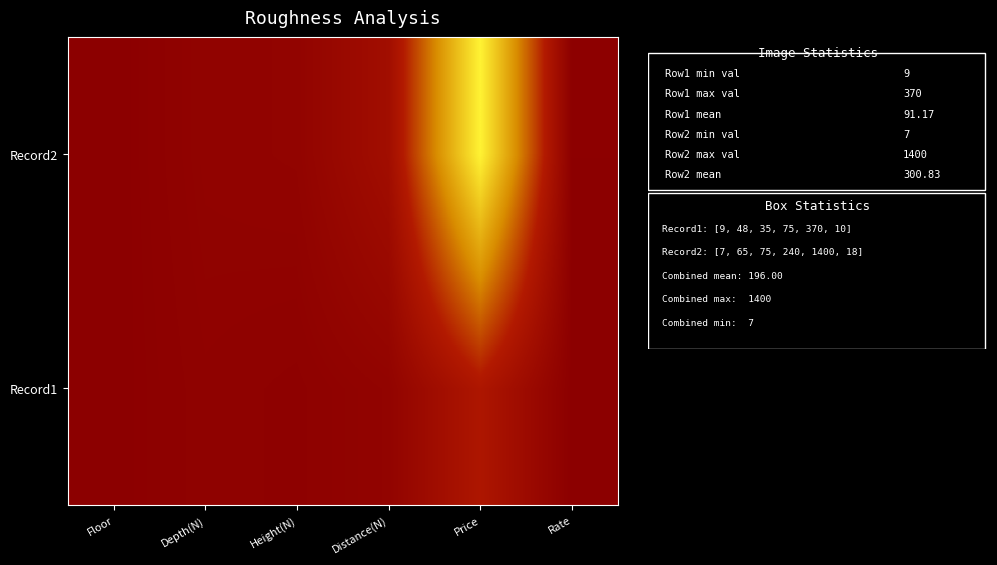

Which has a higher value, Price or Rate?

Price